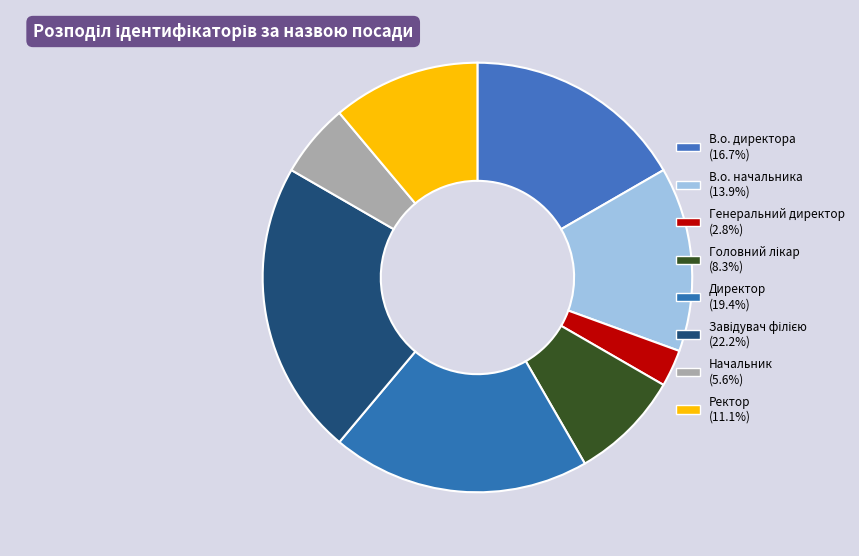

The Ректор slice represents 11% of the pie. True or false?

True